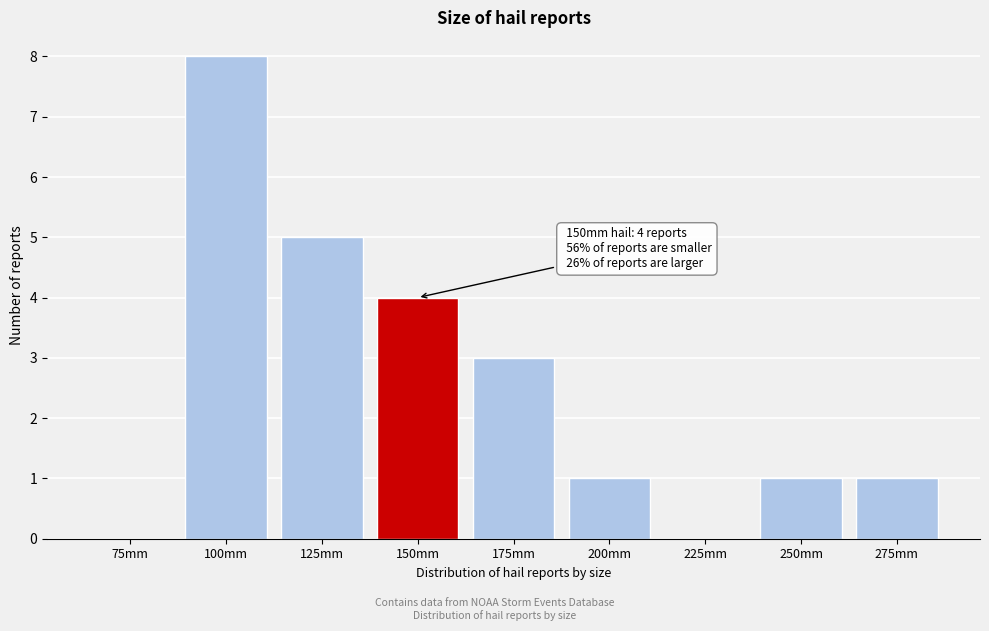

Reading left to right, transcribe all the data shown in this chart.

75mm=0	100mm=8	125mm=5	150mm=4	175mm=3	200mm=1	225mm=0	250mm=1	275mm=1